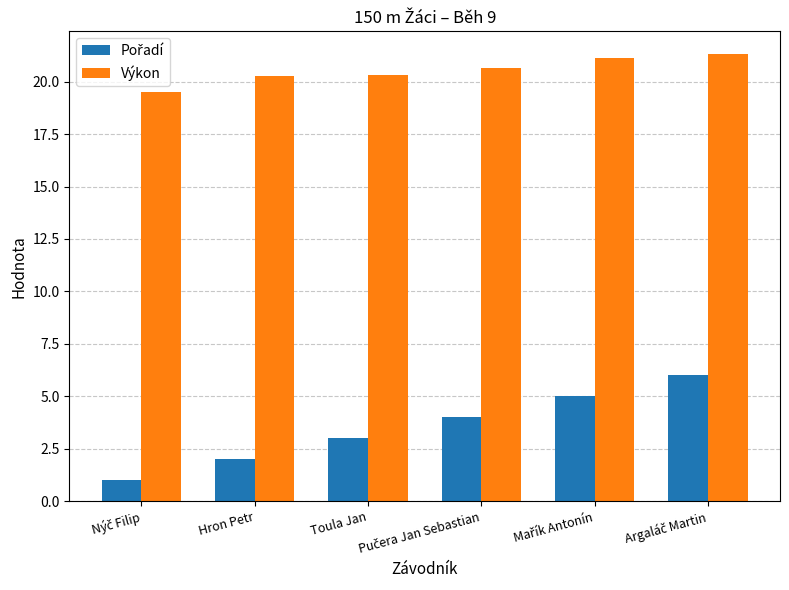

What is the sum of all Výkon values?

123.2